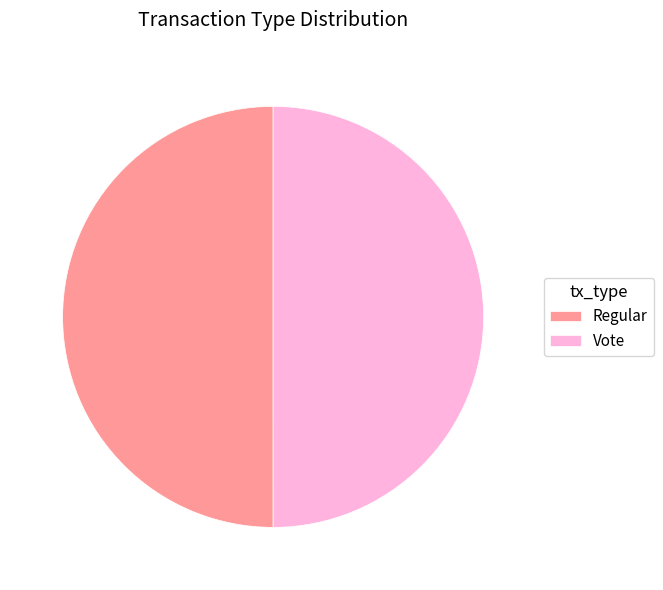

What is the ratio of the value at Regular to the value at Vote?

1.0